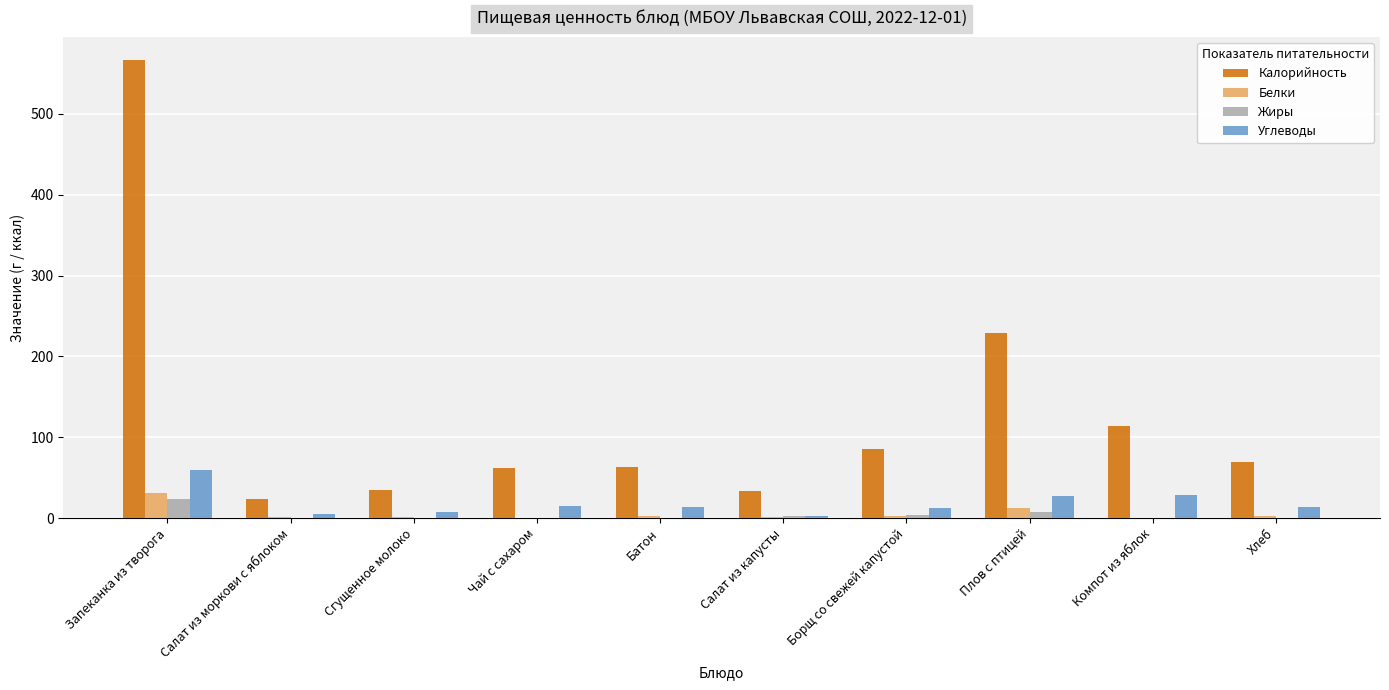

True or false: Углеводы has a value of 12.0 at Борщ со свежей капустой.

True